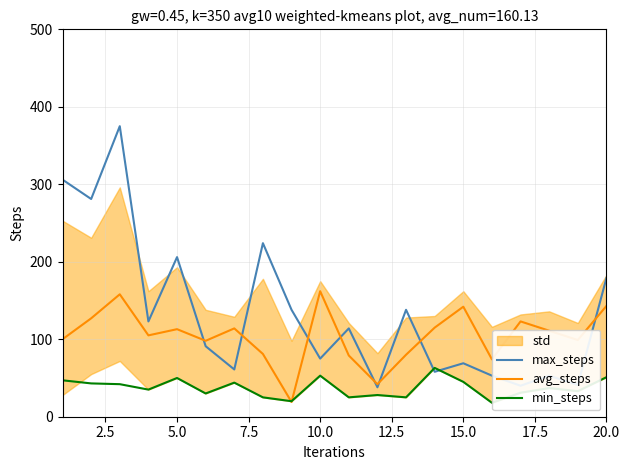

What is the lowest value of the min_steps series?

18